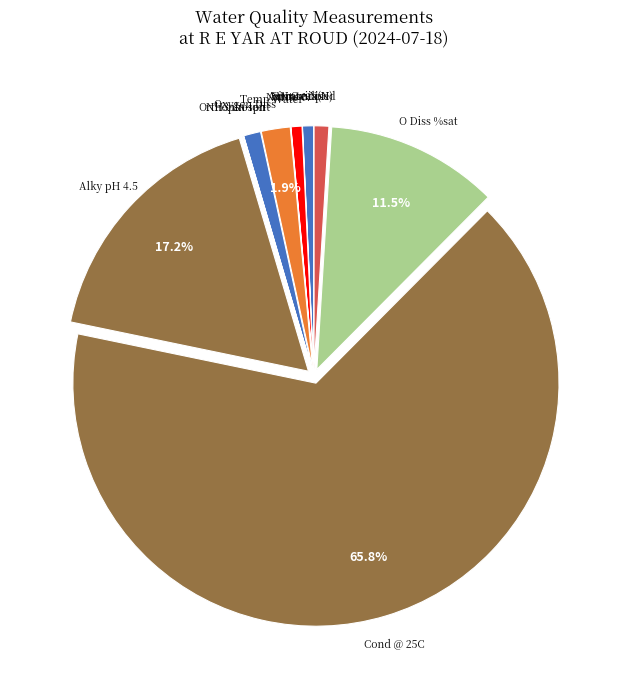

Which category has the biggest portion of the pie?

Cond @ 25C